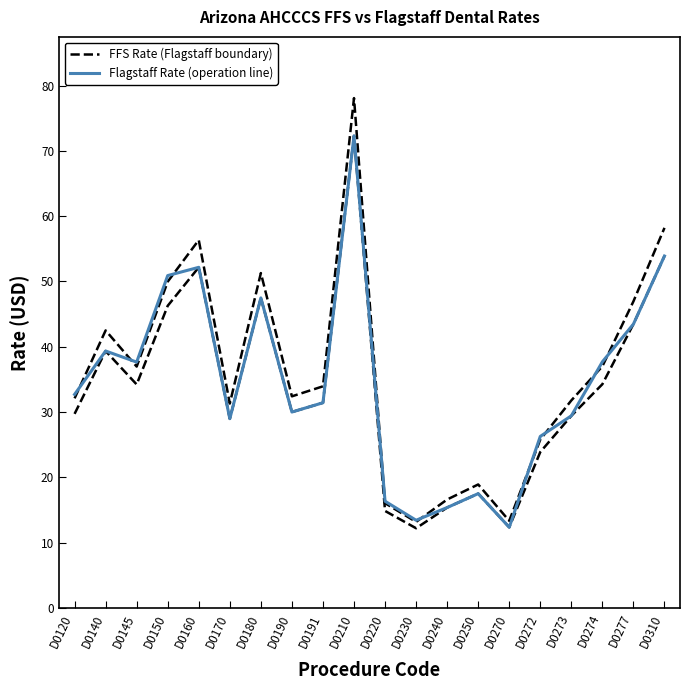

True or false: Flagstaff Rate and FFS Rate intersect in this chart.

False